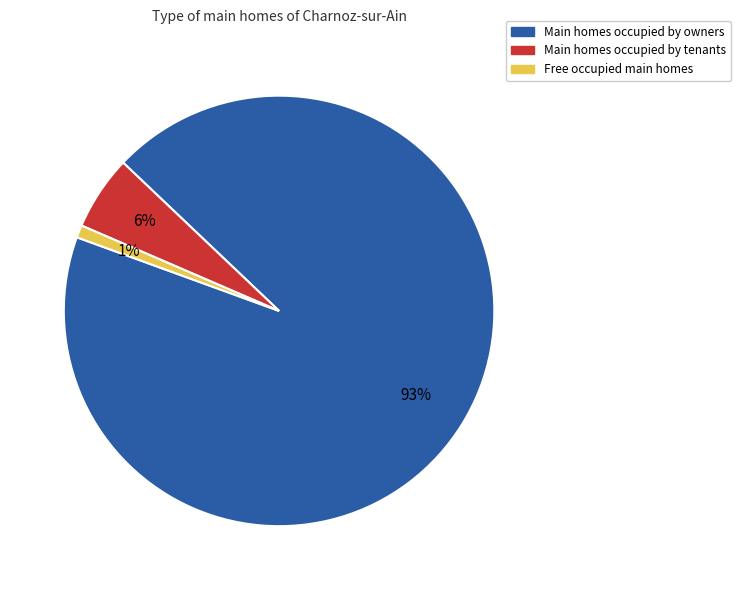

Is there a majority slice in this chart?

Yes